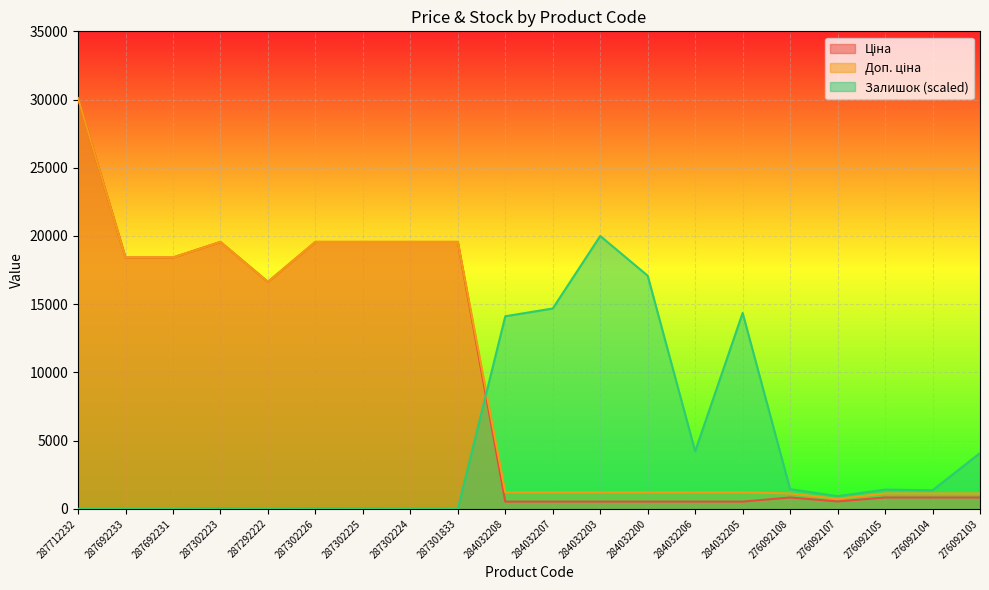

How many lines are shown in the chart?

3